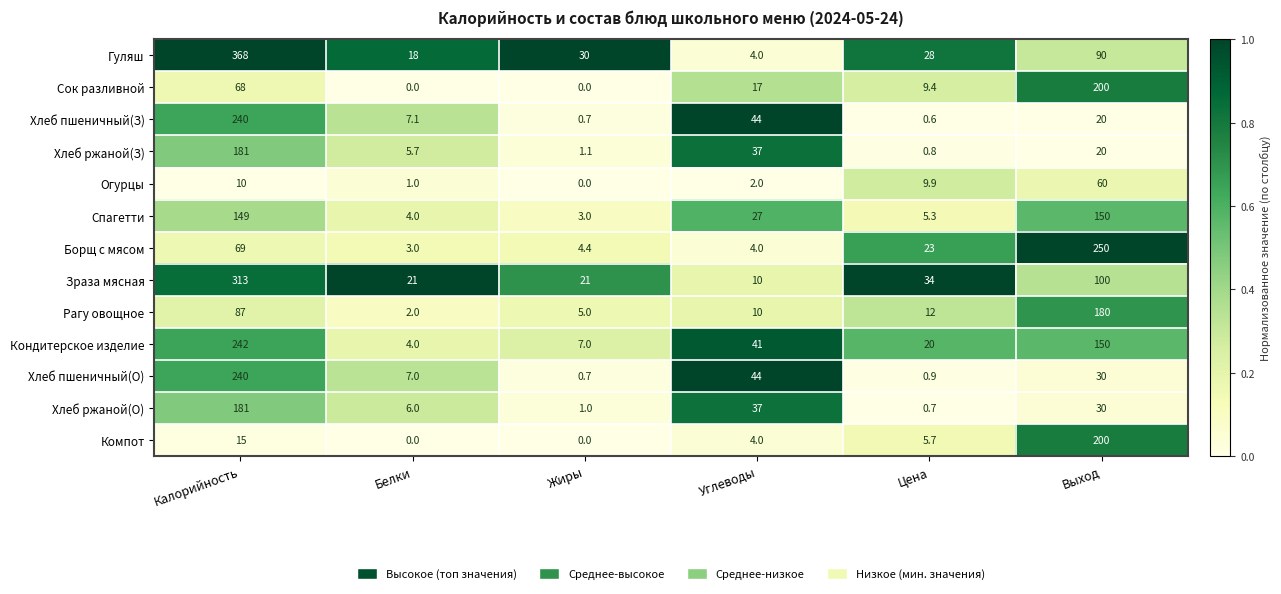

What is the sum of all Хлеб ржаной(З) values?

245.6